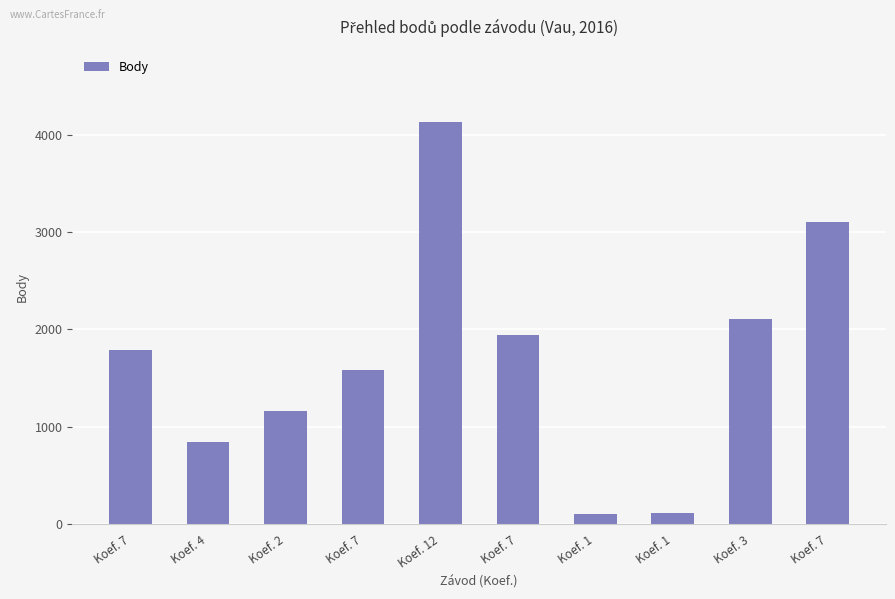

How many values are below 1791?

5